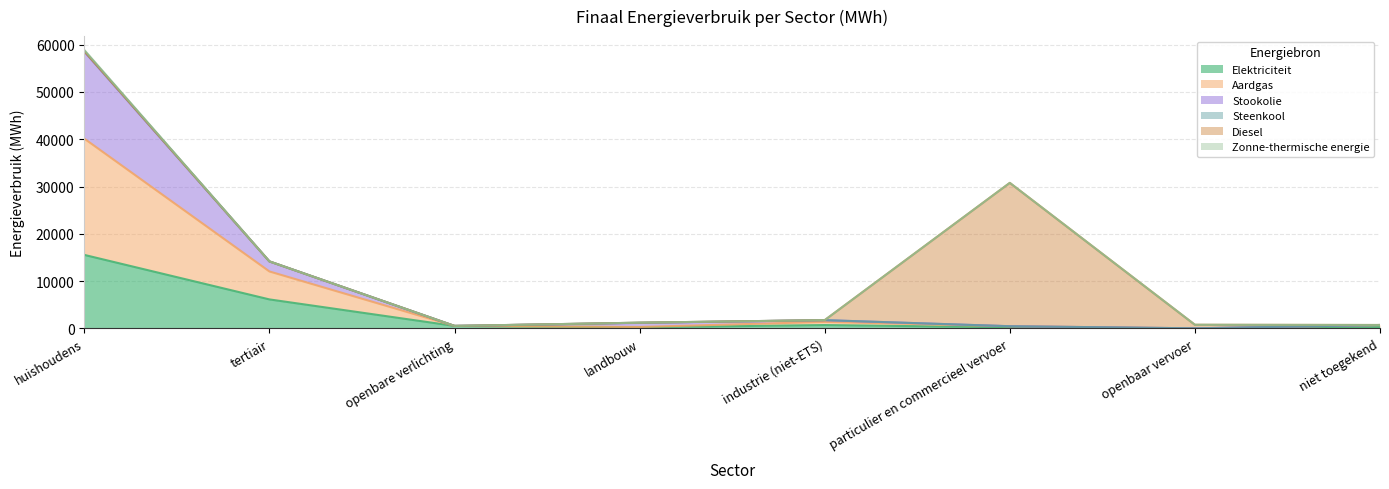

Rank the series at niet toegekend from highest to lowest value.

Aardgas, Stookolie, Elektriciteit